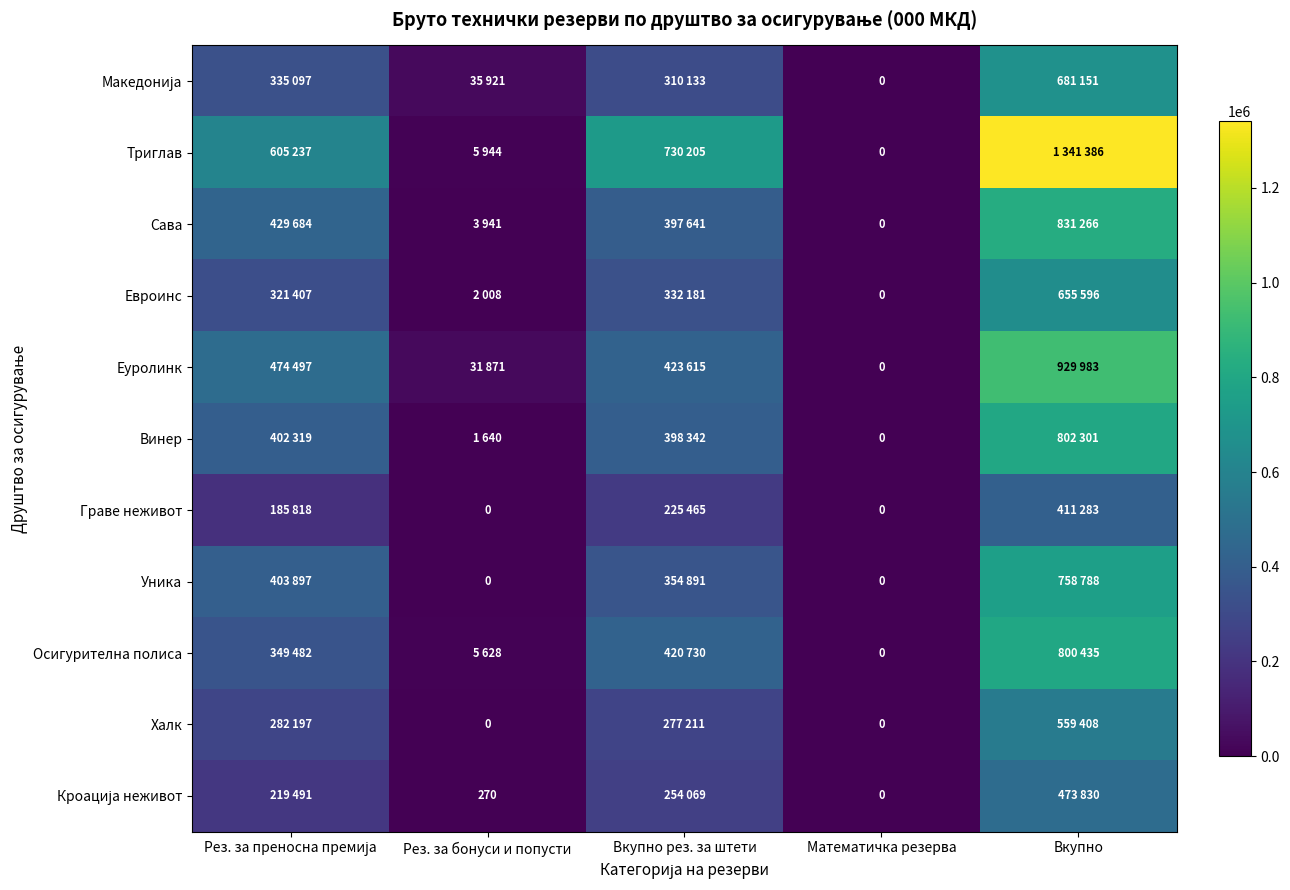

At which category is the sum across all series the highest?

Вкупно